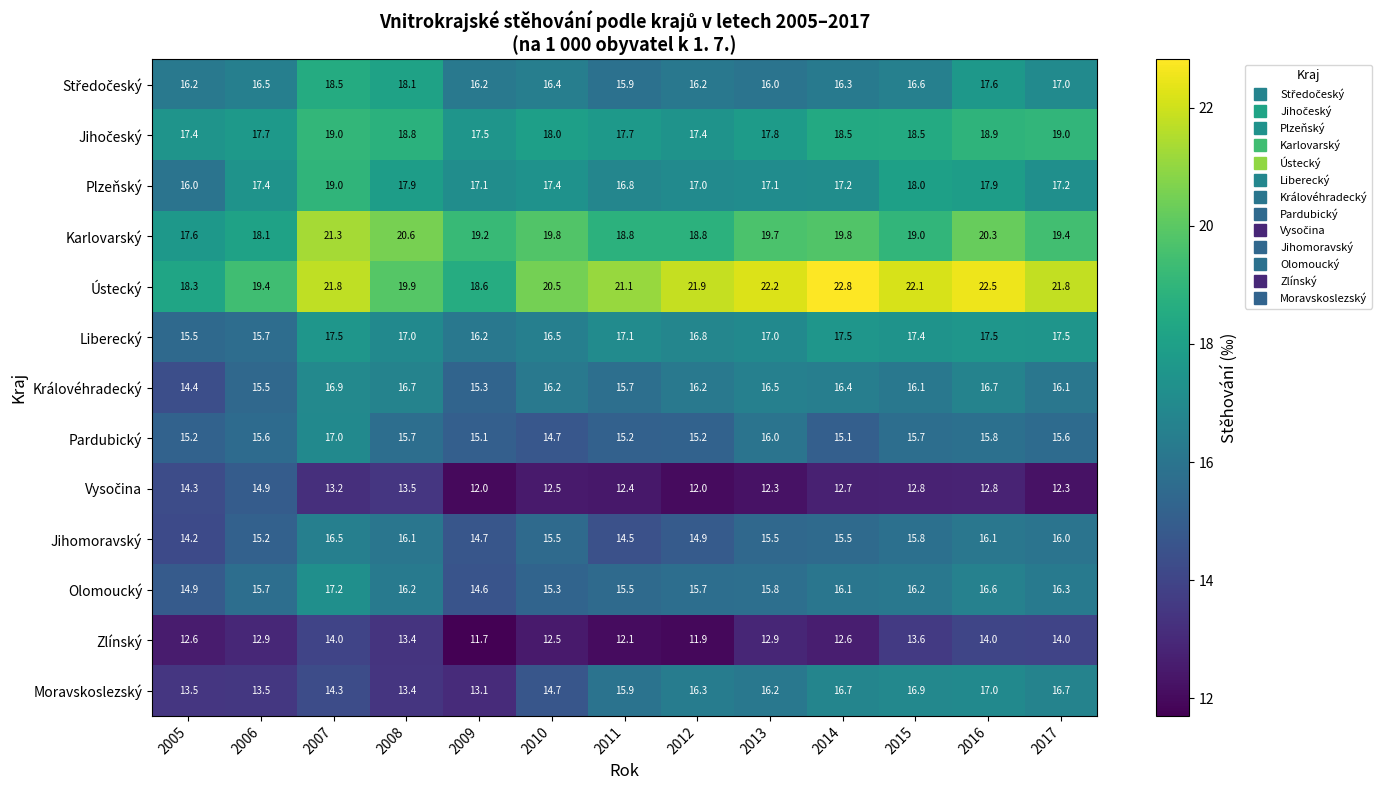

What is the highest value of the Ústecký series?

22.8